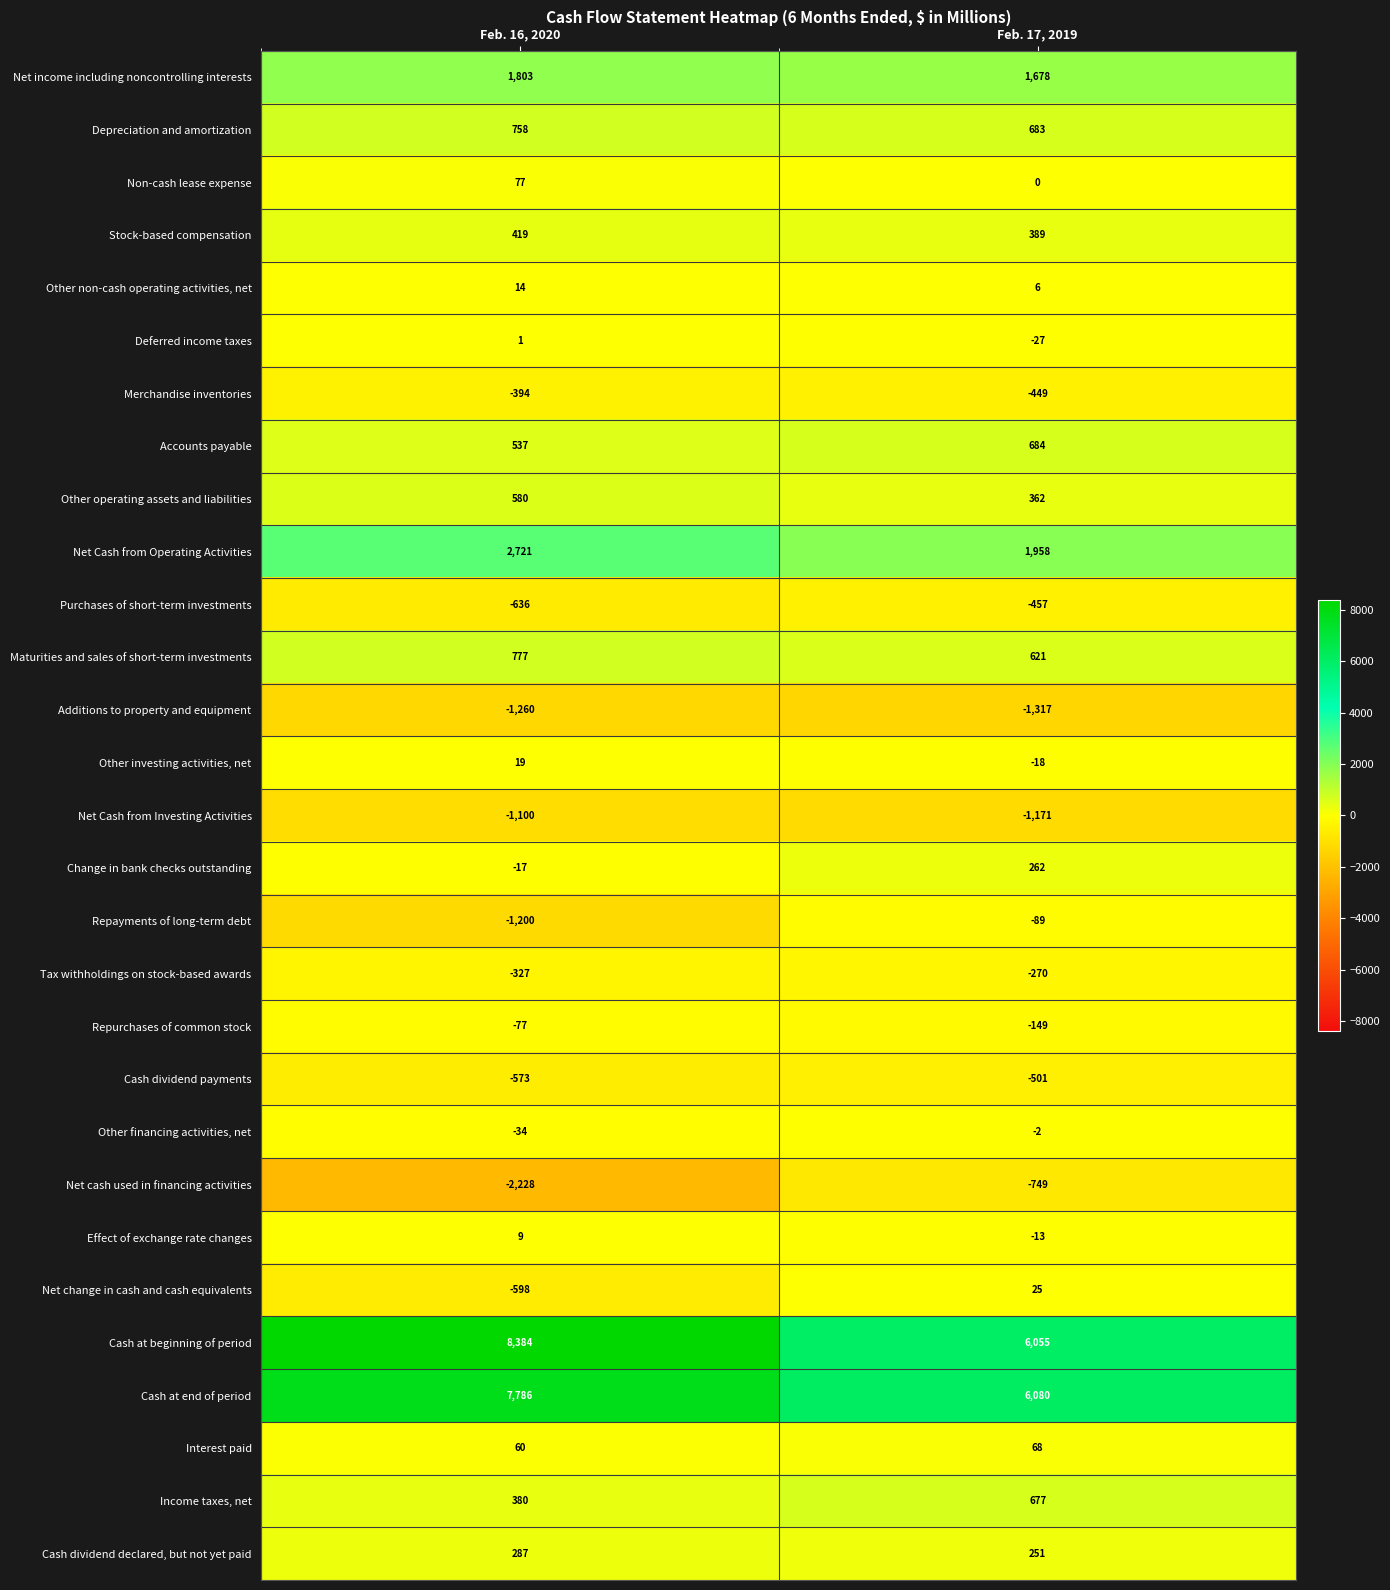

At which label is Effect of exchange rate changes closest to -2?

Feb. 16, 2020